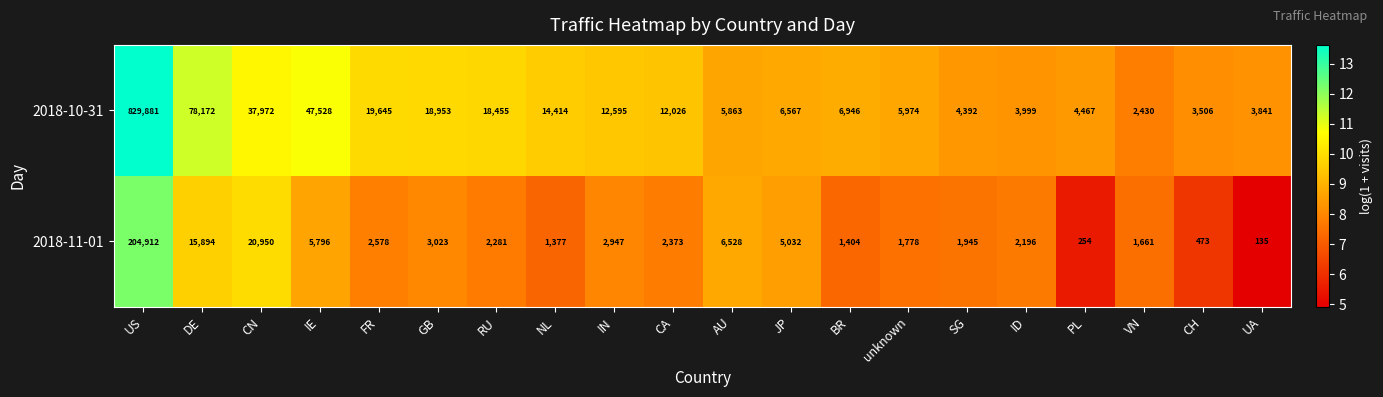

How many categories are shown in the chart?

20